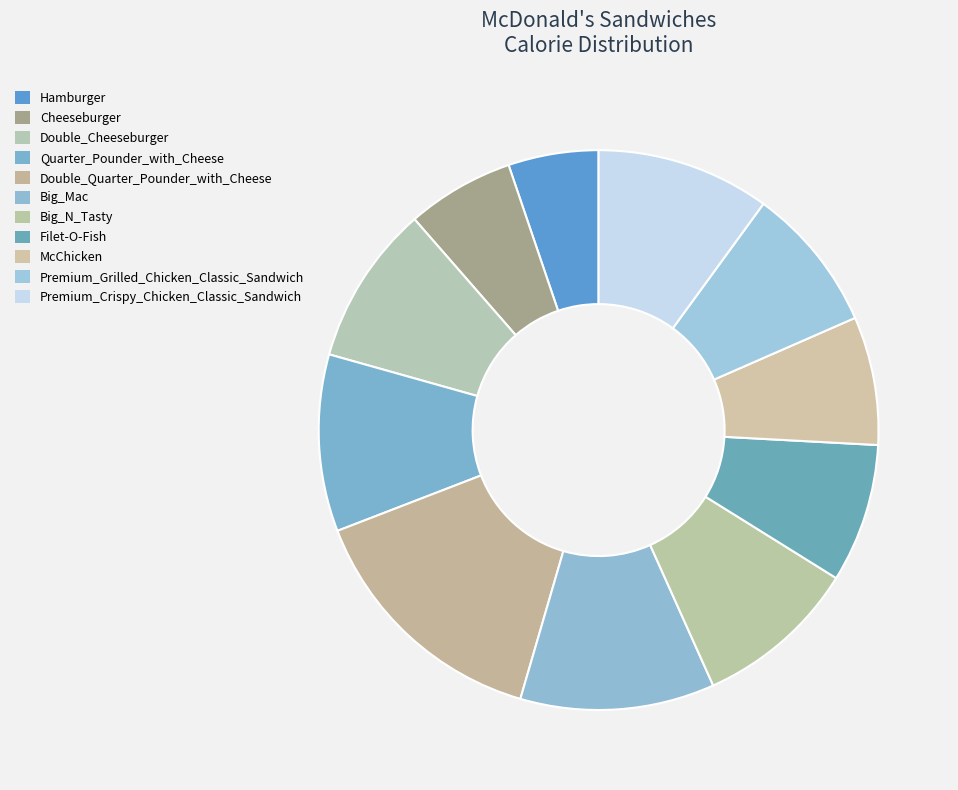

What is the ratio of the value at Cheeseburger to the value at Big_N_Tasty?

0.7